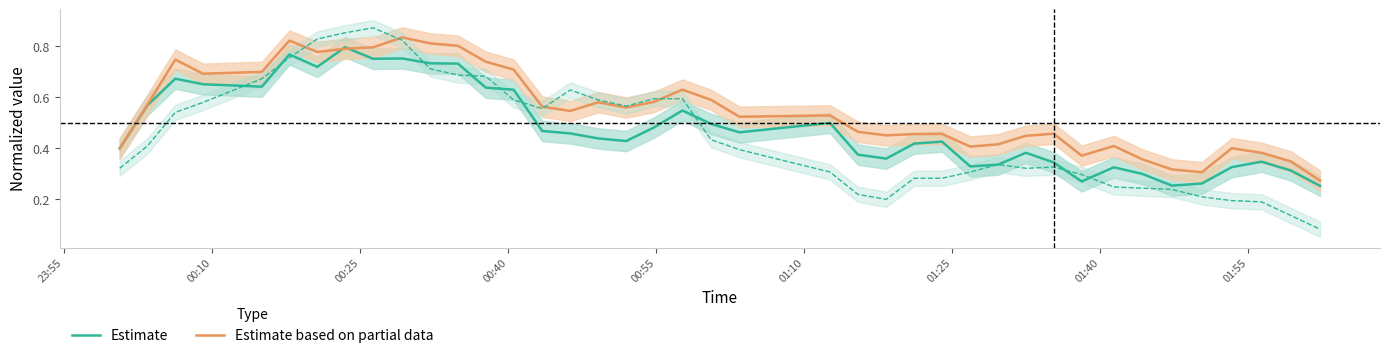

How many series are shown in this chart?

2